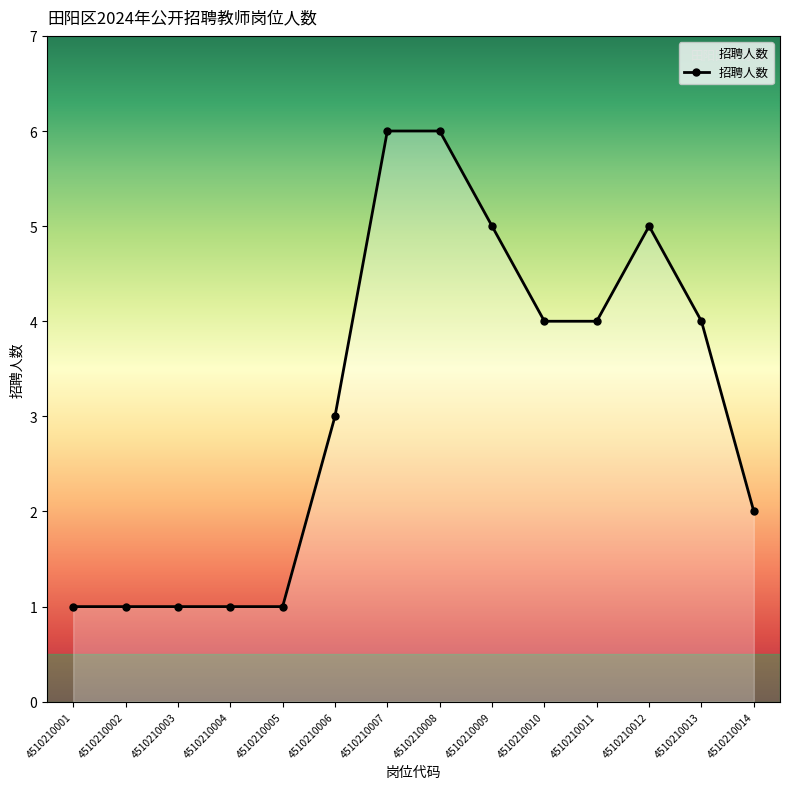

How many lines are shown in the chart?

1